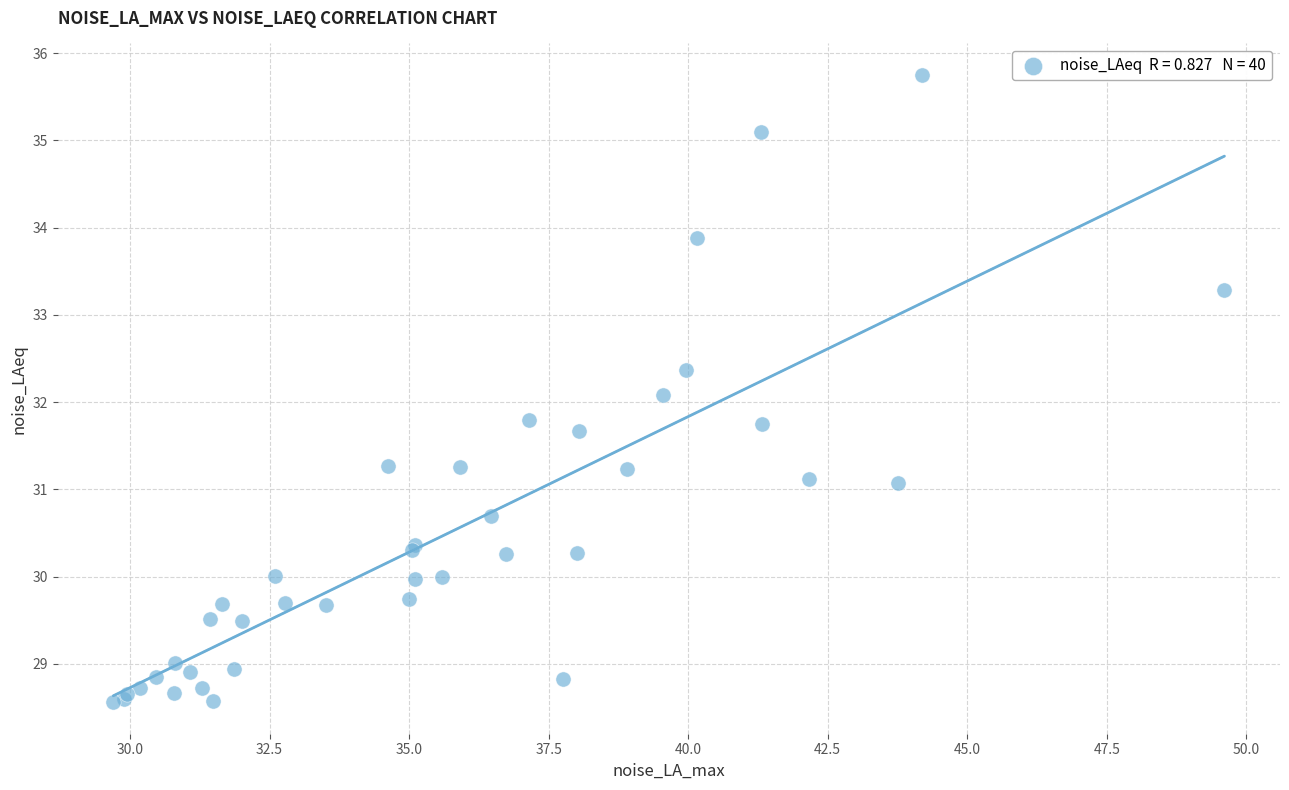

What Y value in the scatter plot is closest to 32?

32.1